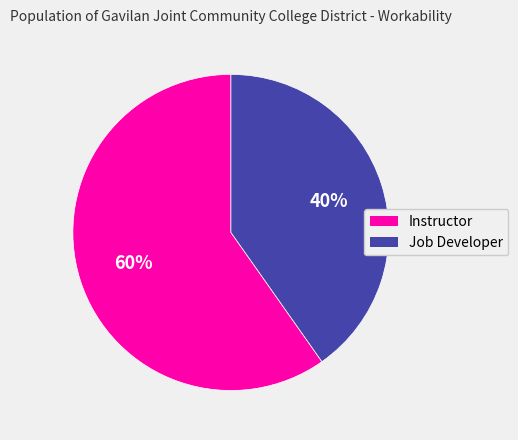

Count the number of slices in the pie.

2